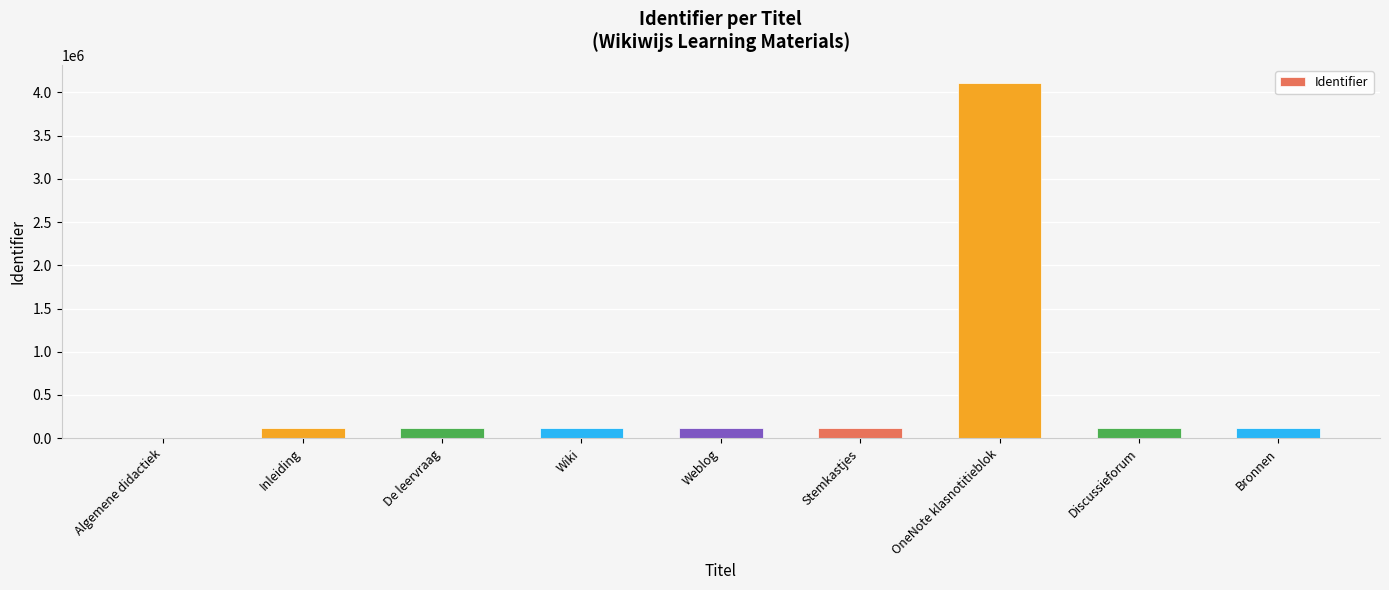

True or false: the data shows 113634 at Weblog.

True